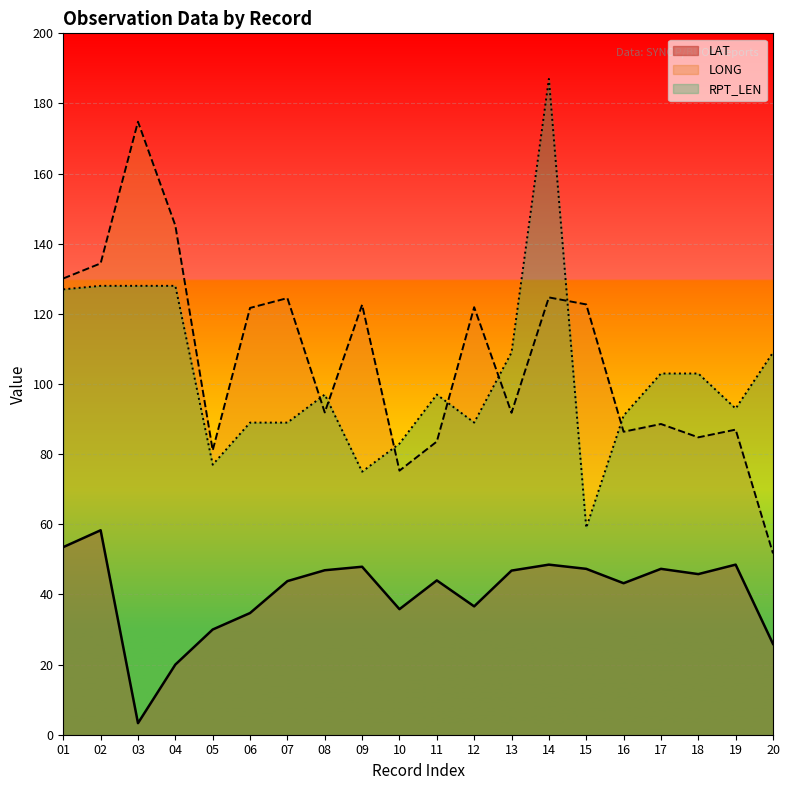

True or false: RPT_LEN has more than 2 points higher than both neighbors.

True